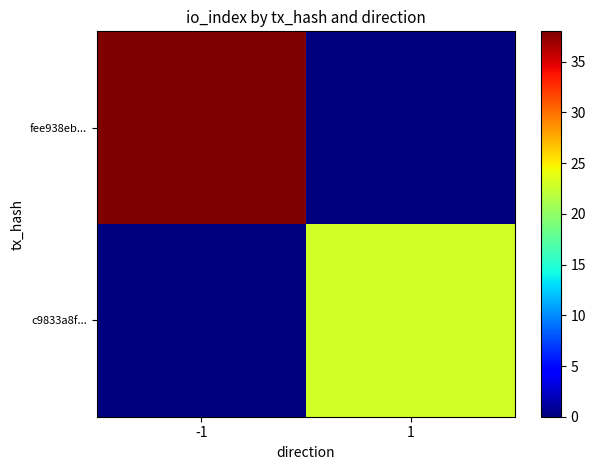

List the series in order of their peak value, lowest first.

c9833a8f..., fee938eb...